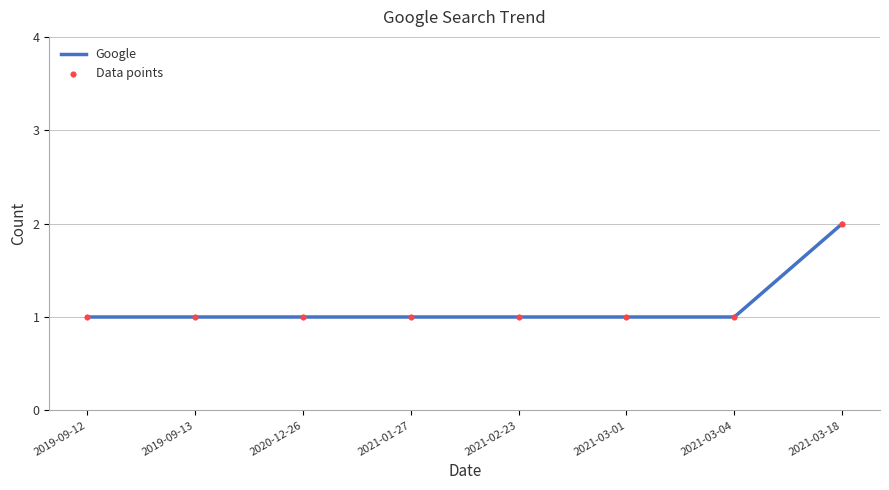

What is the sum of all values?

9